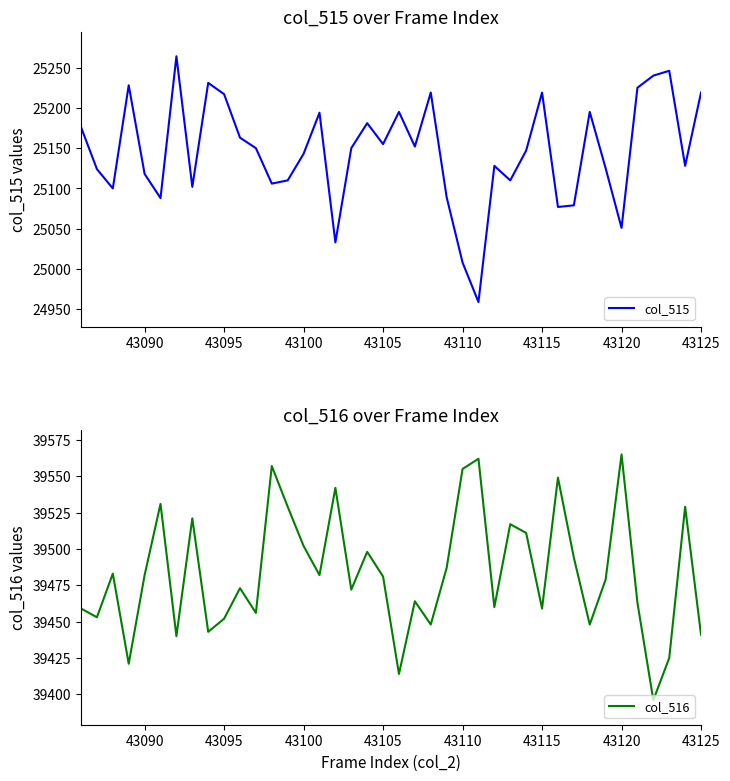

What is the maximum value for col_515?

25264